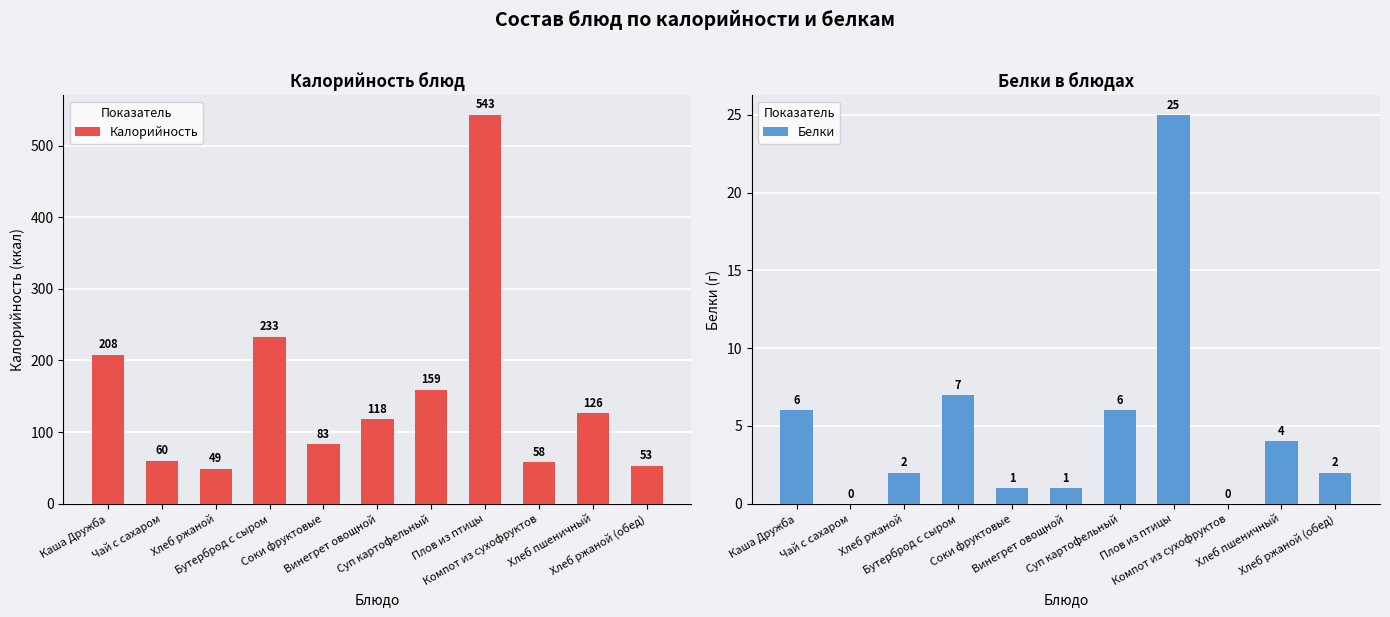

Reading right to left, list all the values displayed in this chart.

Калорийность: 53	126	58	543	159	118	83	233	49	60	208
Белки: 2	4	0	25	6	1	1	7	2	0	6